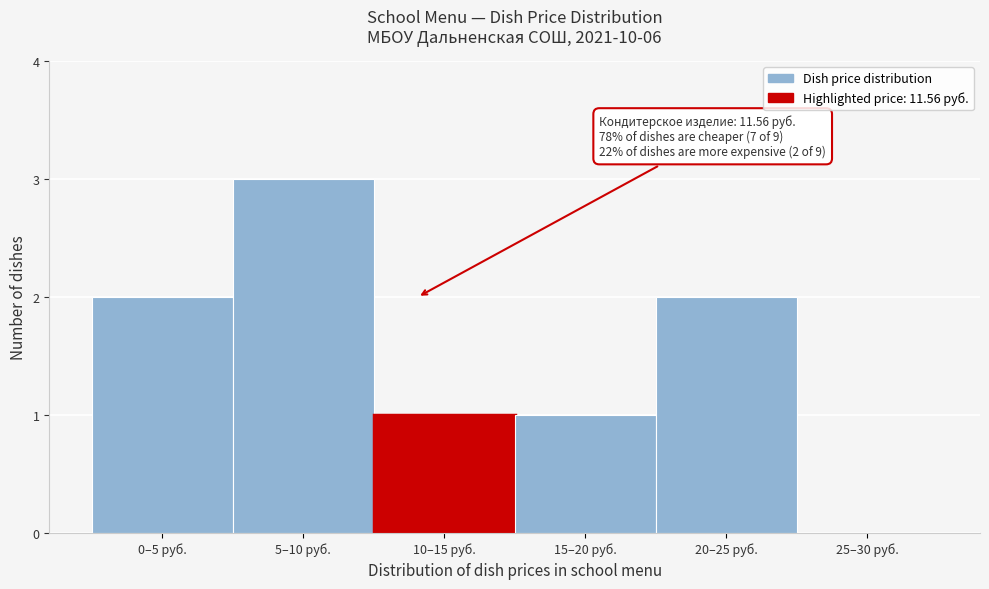

Reading left to right, list all the values displayed in this chart.

0–5 руб.=2	5–10 руб.=3	10–15 руб.=1	15–20 руб.=1	20–25 руб.=2	25–30 руб.=0